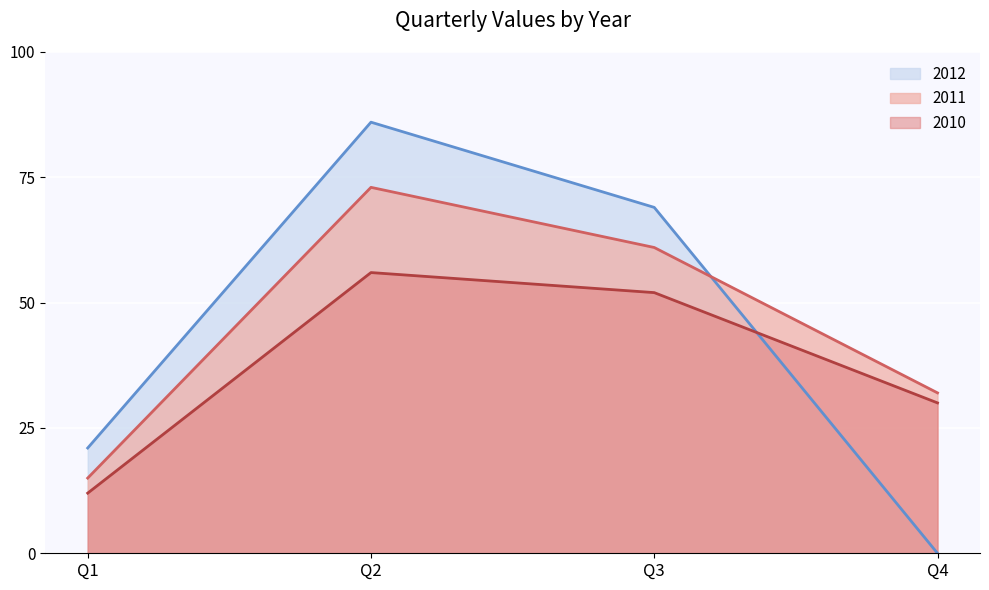

Rank the series by their average value, from highest to lowest.

2011, 2012, 2010